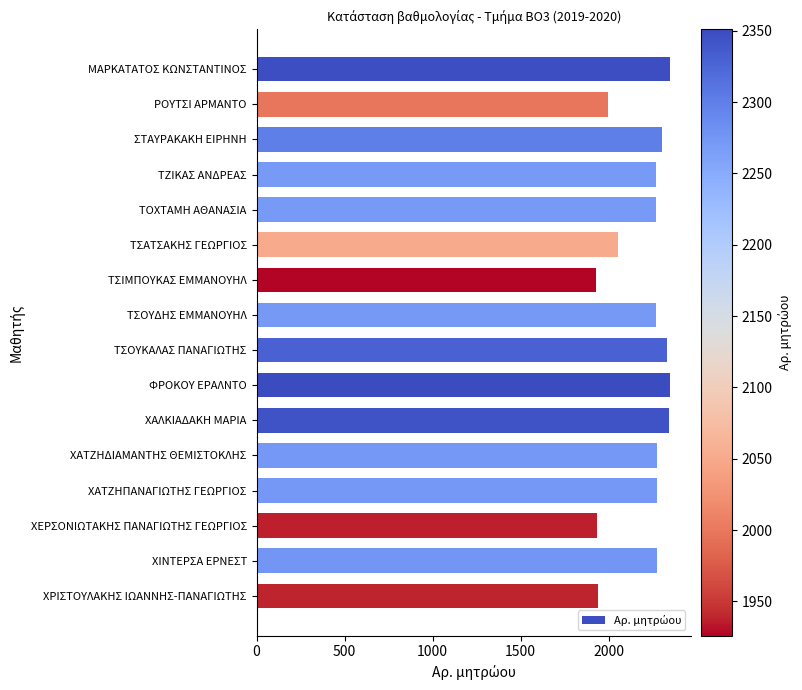

The value at ΡΟΥΤΣΙ ΑΡΜΑΝΤΟ is 1998. True or false?

True